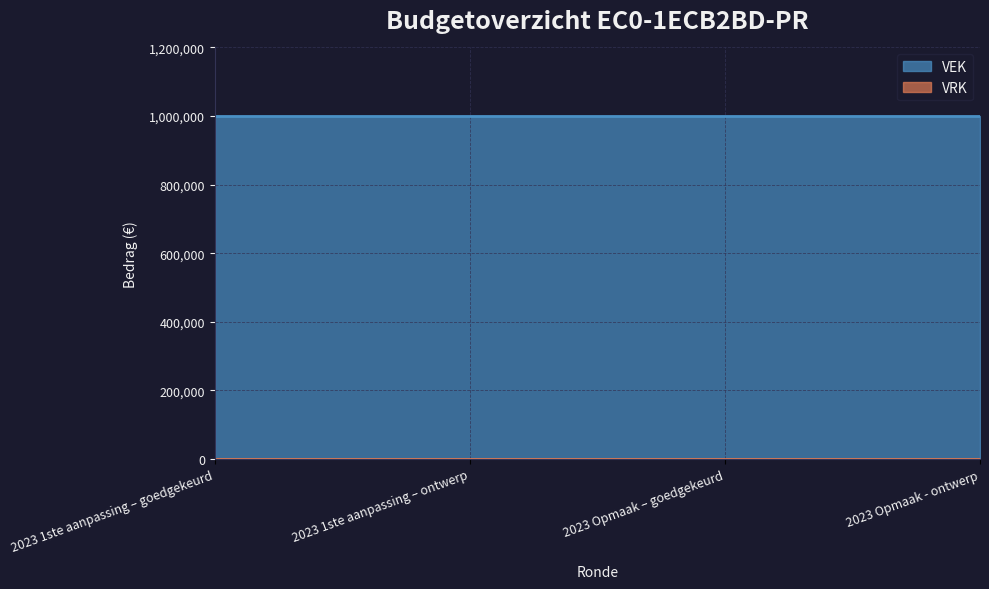

True or false: VEK has a value of 1000000 at 2023 Opmaak – goedgekeurd.

True